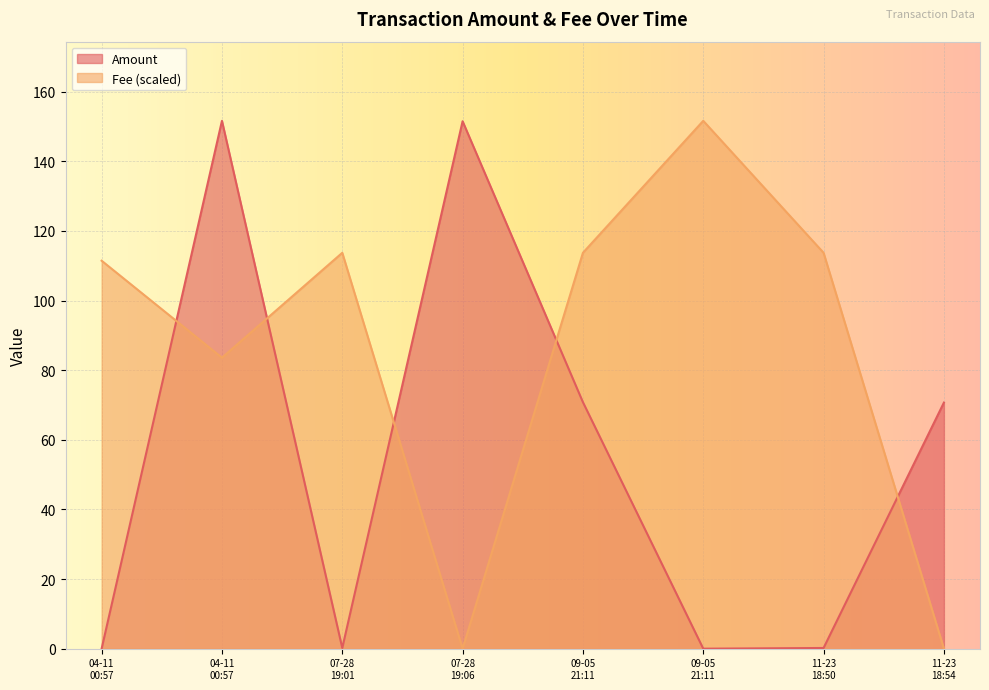

The Amount series shows 151.5 at 2022-07-28 19:06:07. True or false?

True